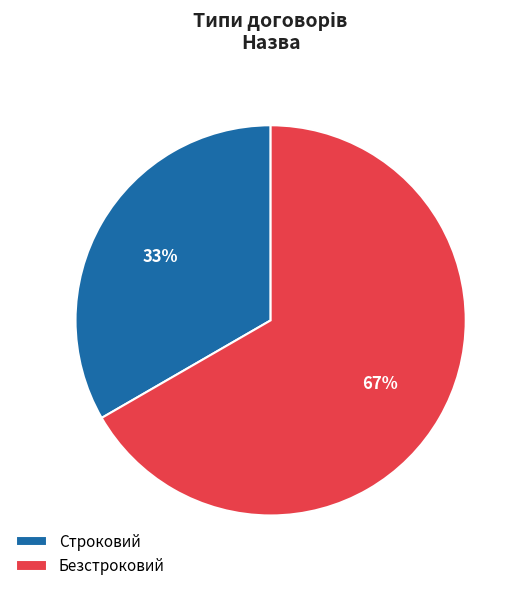

What is the majority slice?

Безстроковий